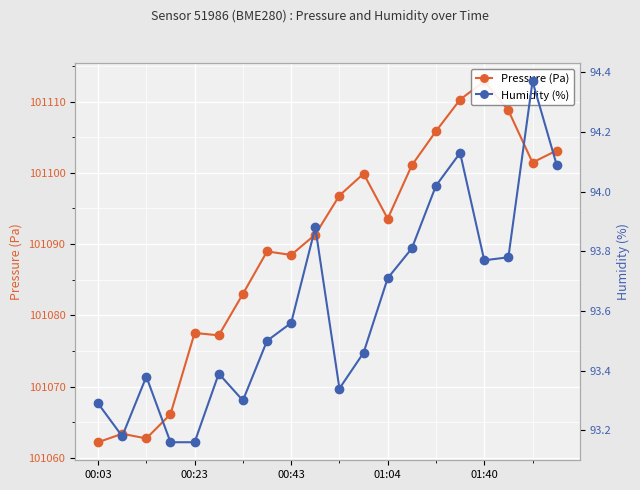

What is the total value across all series at 7?

101182.5